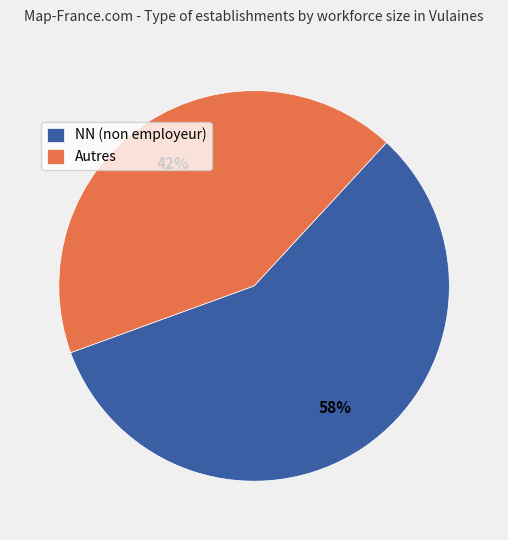

Approximately how many times larger is the value at Autres compared to NN (non employeur)?

0.7